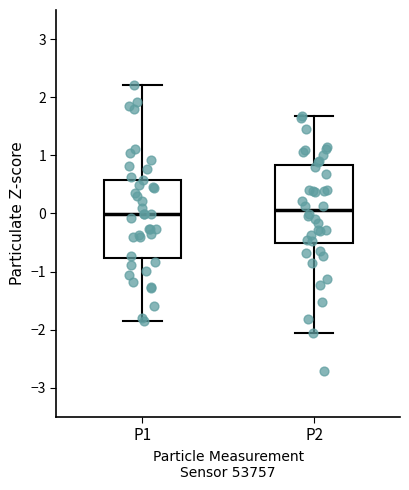

Where is the upper edge of the box for P2 on the y-axis? The values are not printed on the chart, so give them approximately, as read against the axis.

0.8